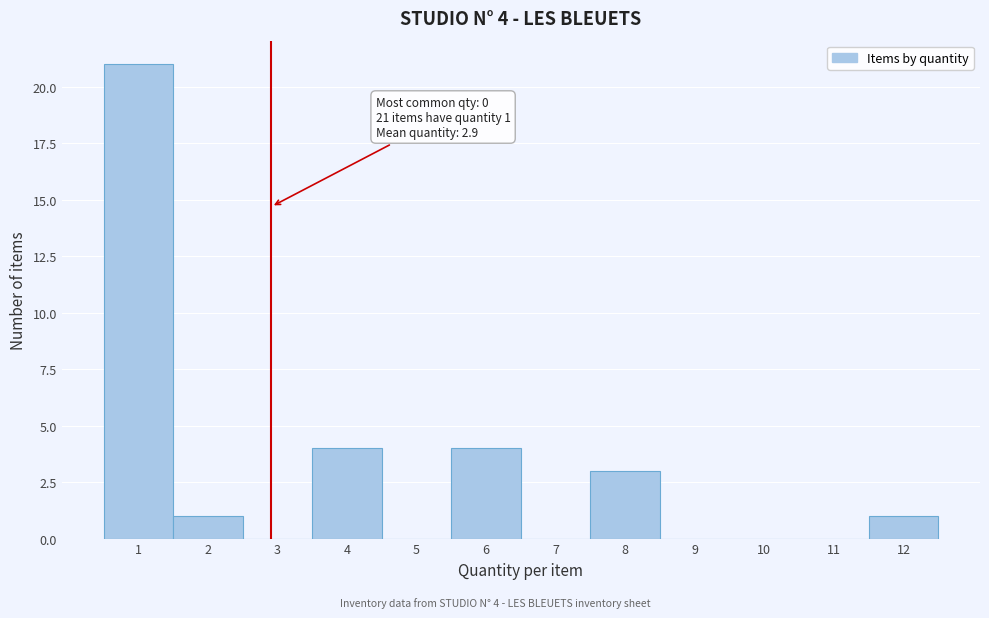

Over which range of the x-axis is the bar tallest?

0.5 to 1.5